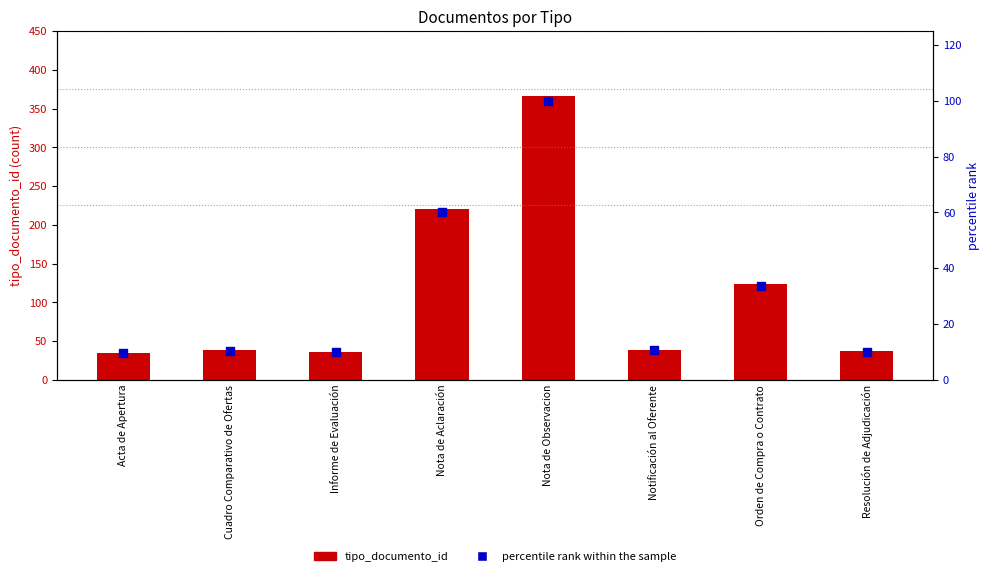

What is the total value across all series at Acta de Apertura?

44.6